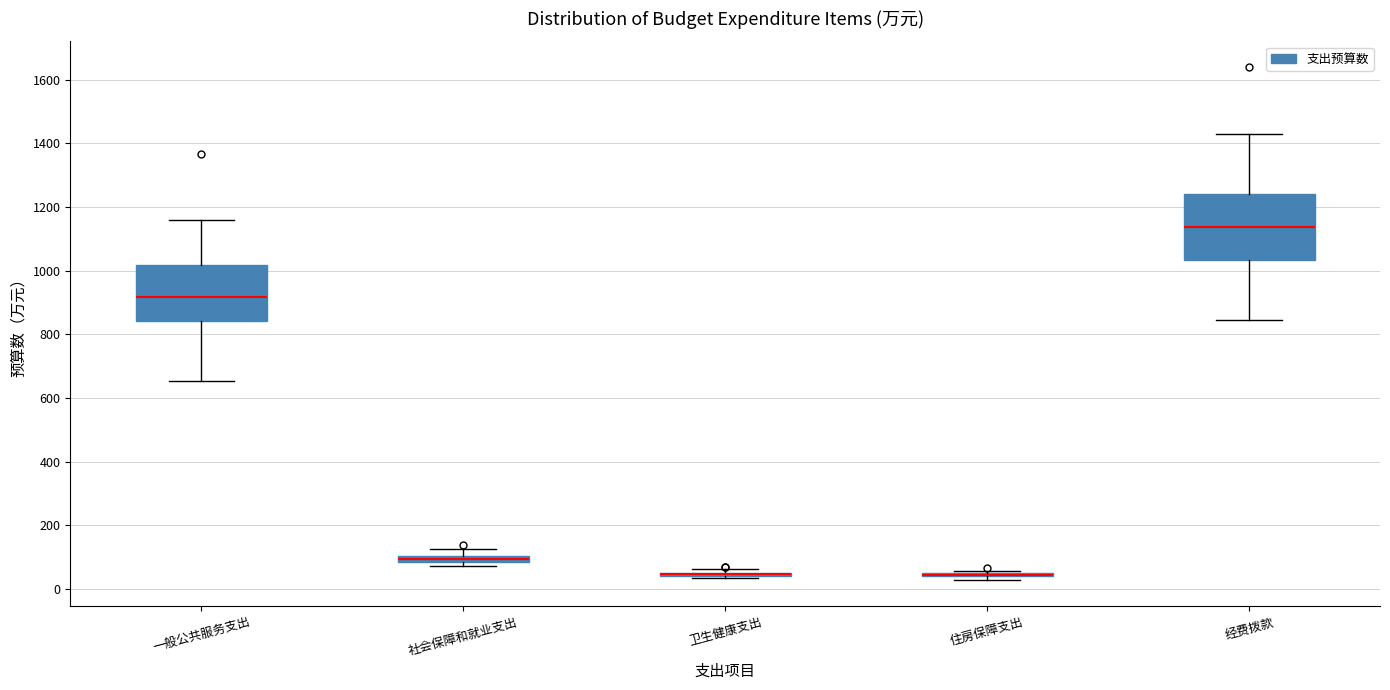

Comparing the boxes themselves (not the whiskers), which one is the tallest?

经费拨款